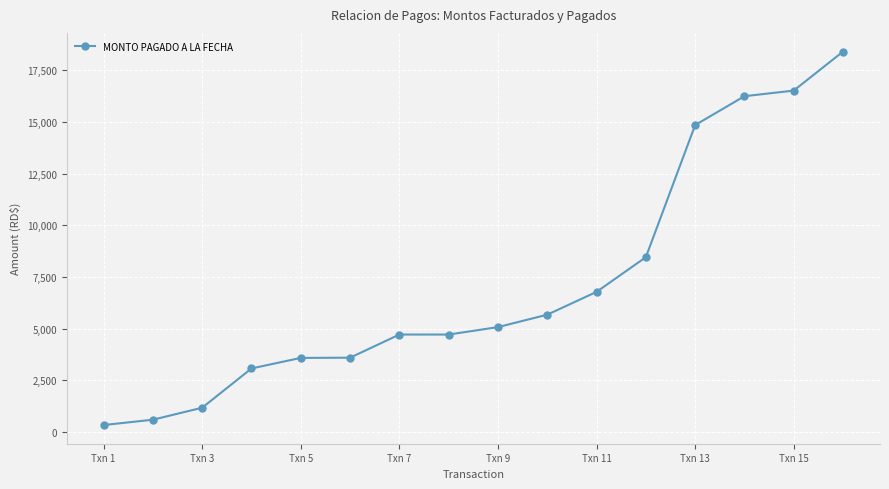

What is the value of the 4th point from the left?

3079.0